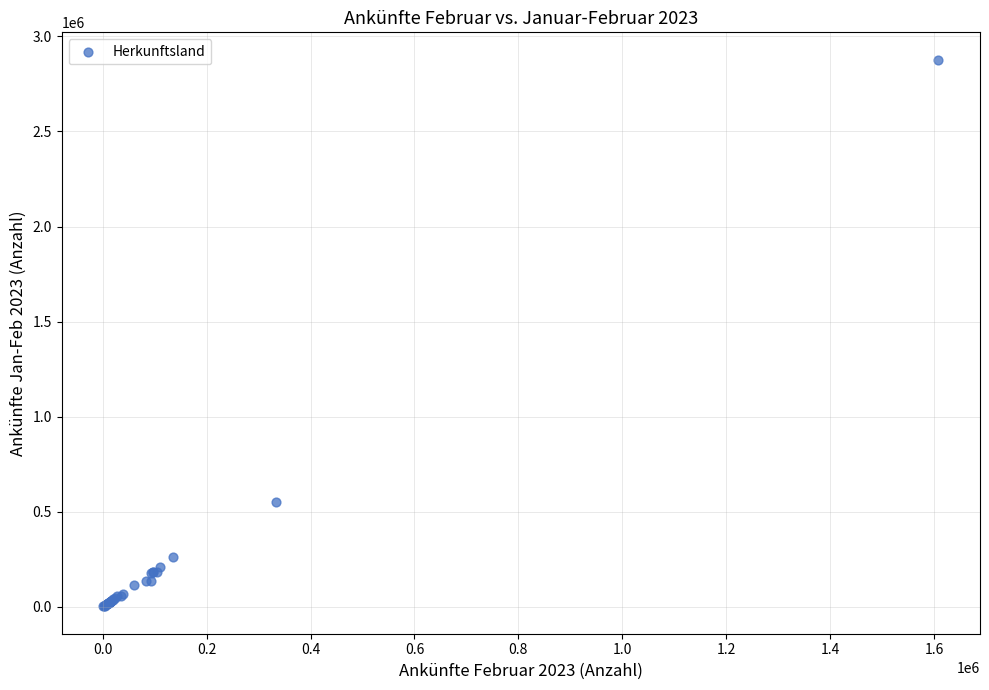

What Y value in the scatter plot is closest to 1440192?

553709